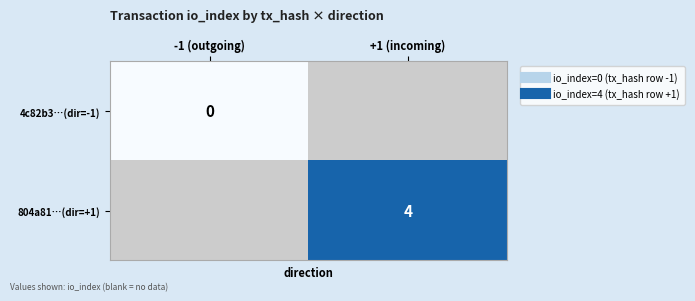

At which label does 804a81…(dir=+1) reach its minimum?

-1 (outgoing)